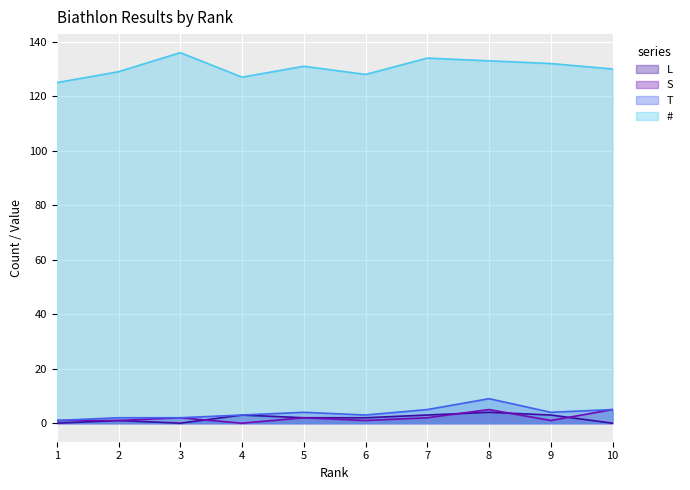

Rank the categories by L value from highest to lowest.

8, 4, 7, 9, 5, 6, 2, 1, 3, 10